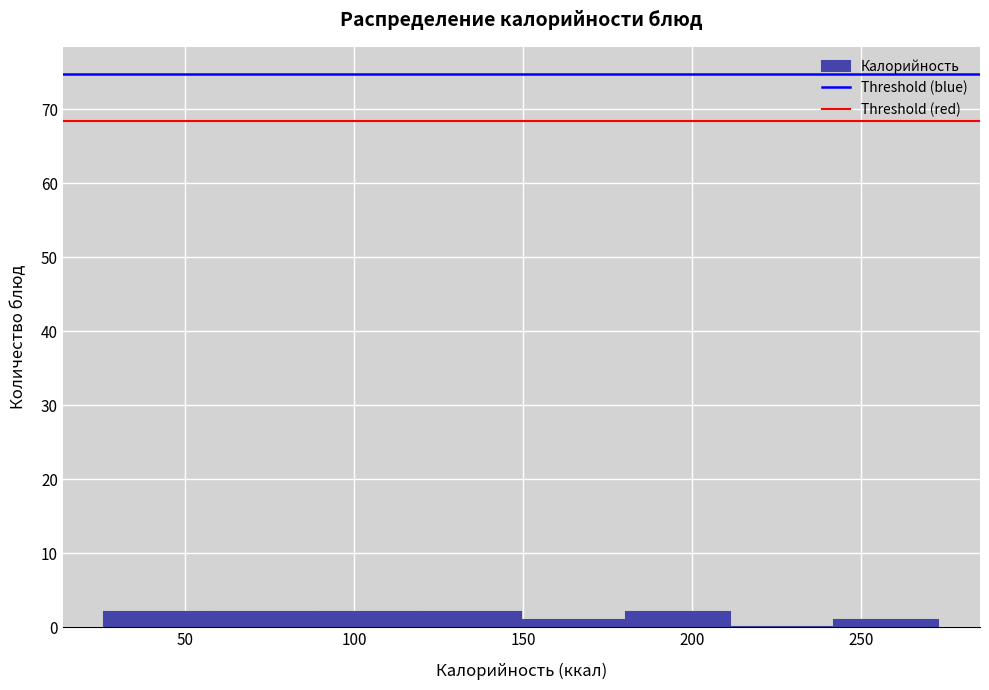

Reading left to right, list every bar in this chart as the range it spans on the x-axis followed by its height. Neither the bar edges nor the heights are printed on the chart, so give them approximately, as read against the axes.

25 to 55: 2
55 to 90: 2
90 to 120: 2
120 to 150: 2
150 to 180: 1
180 to 210: 2
210 to 240: 0
240 to 275: 1